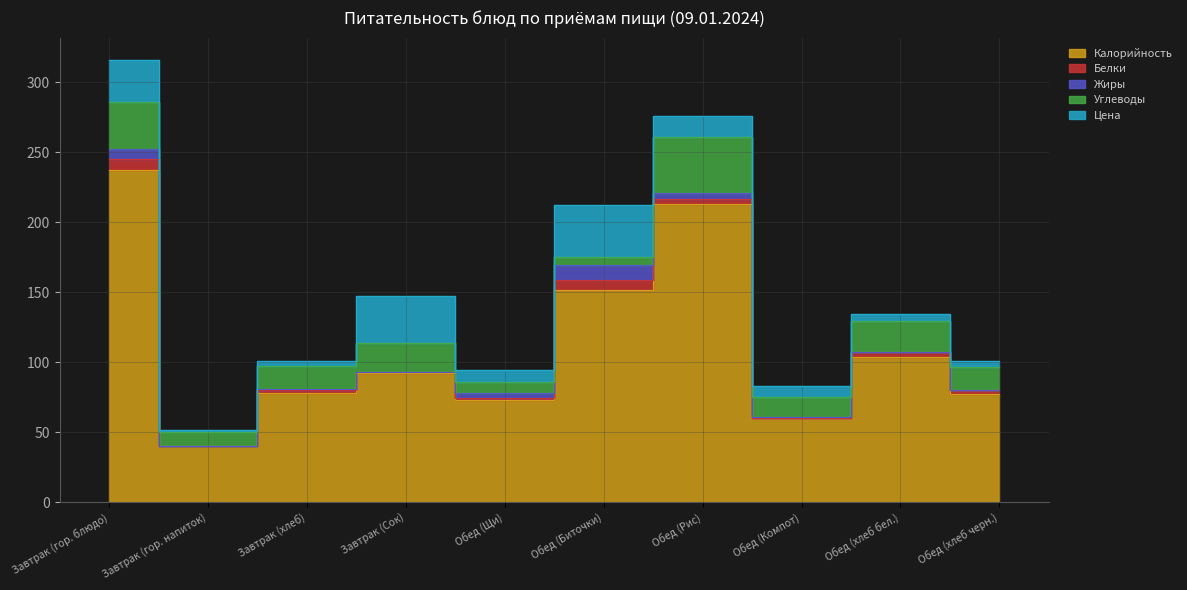

True or false: Цена and Калорийность cross at least once.

False